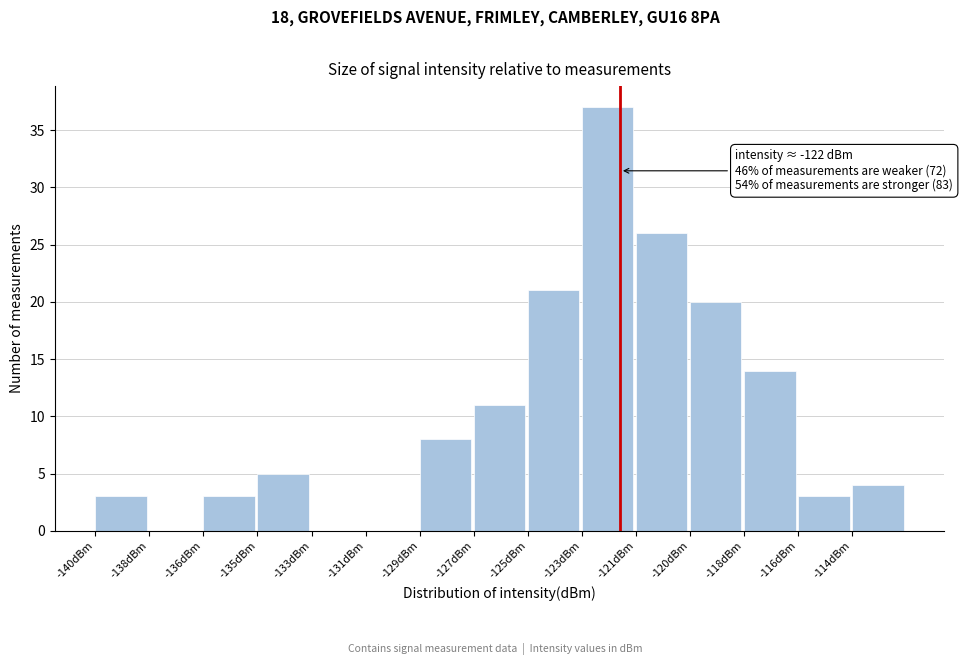

Reading right to left, transcribe all the data shown in this chart.

-114dBm=4	-116dBm=3	-118dBm=14	-120dBm=20	-121dBm=26	-123dBm=37	-125dBm=21	-127dBm=11	-129dBm=8	-131dBm=0	-133dBm=0	-135dBm=5	-136dBm=3	-138dBm=0	-140dBm=3